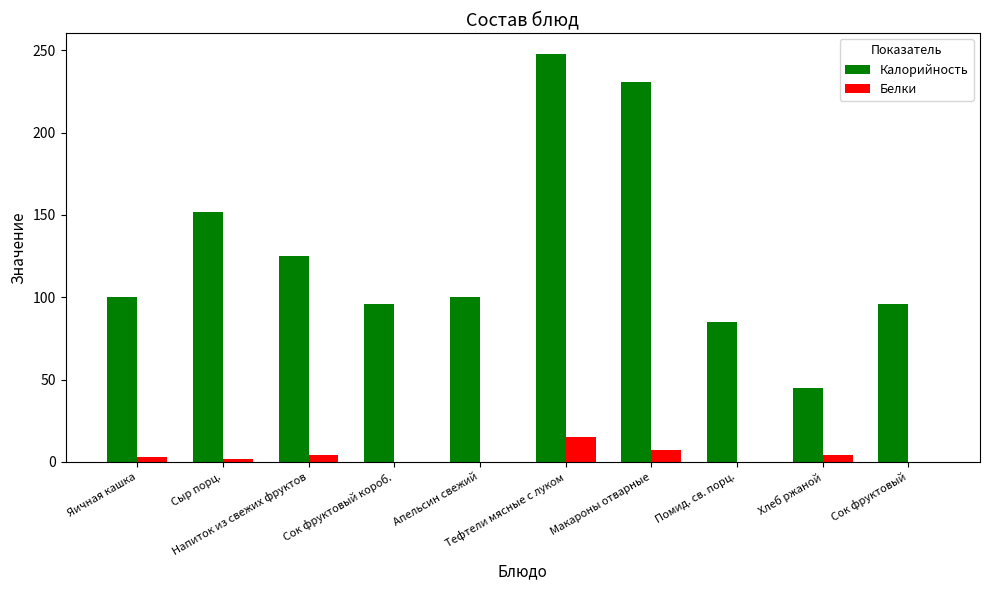

Are the bars horizontal?

No